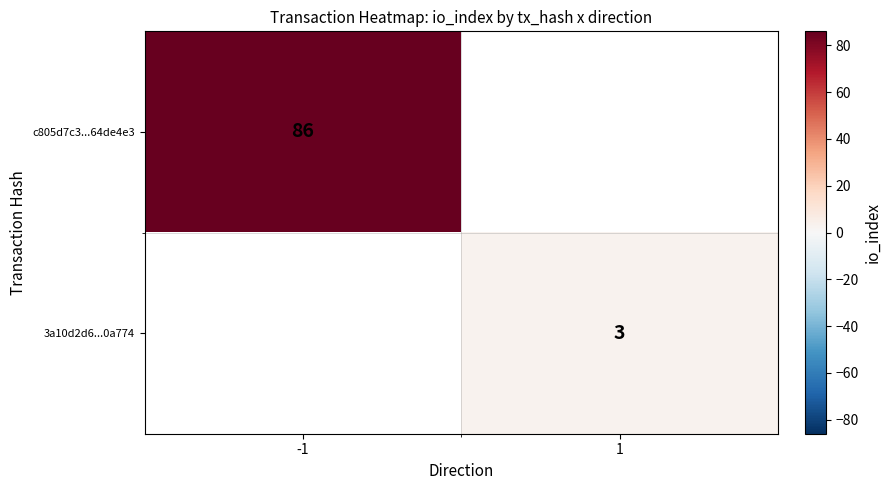

Which has a higher value, 1 or -1?

-1